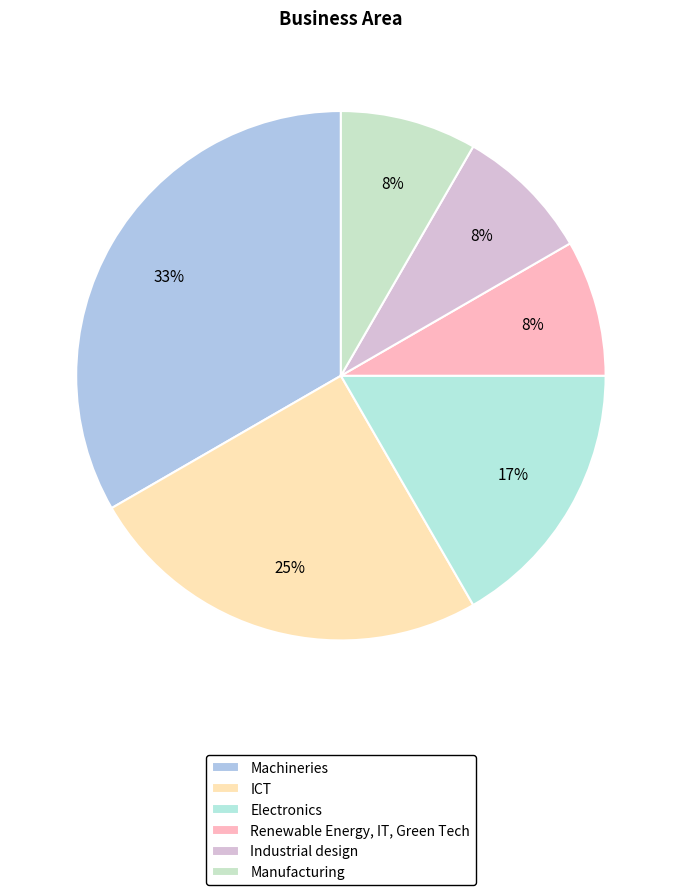

Which category has the smallest portion of the pie?

Renewable Energy, IT, Green Tech